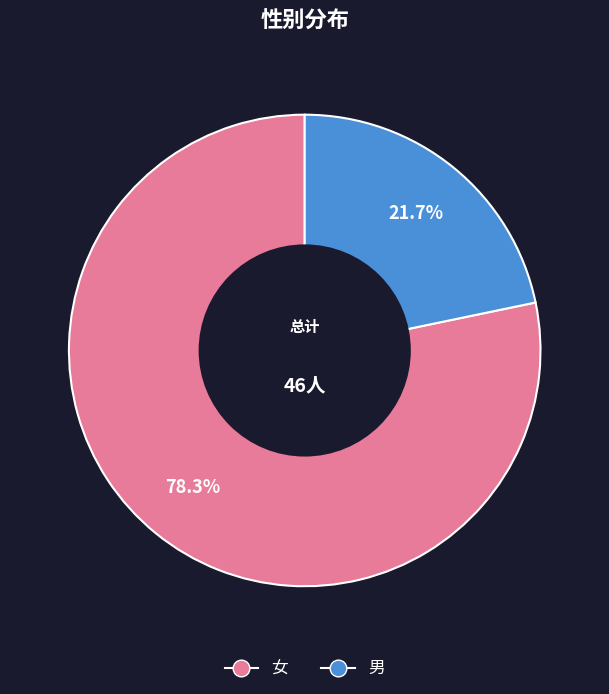

Combined, do 女 and 男 account for over 50%?

Yes